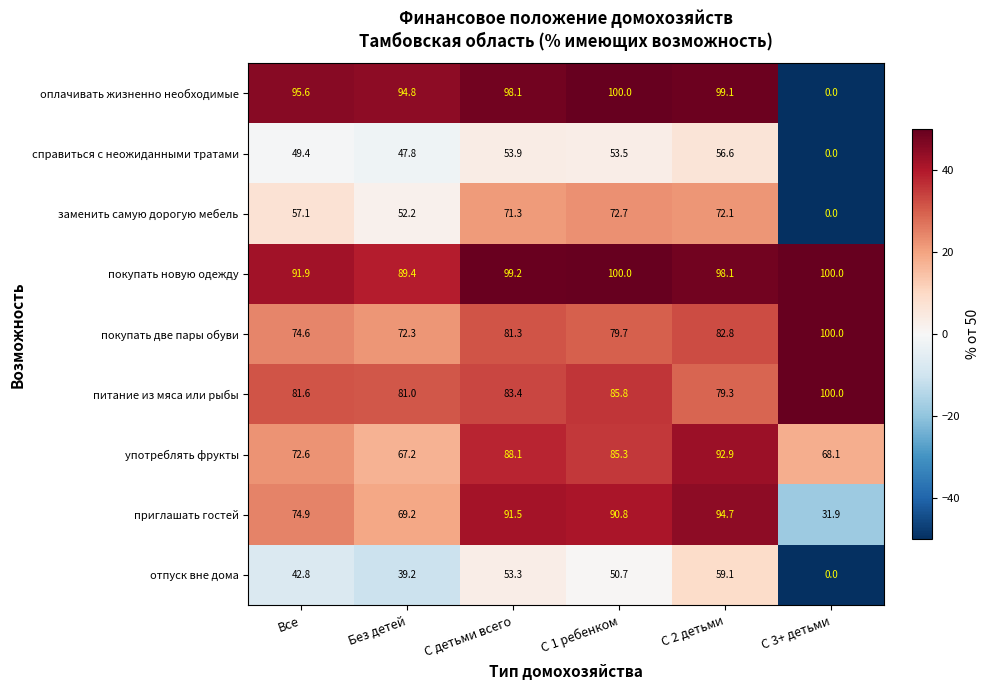

The value of справиться с неожиданными тратами at Без детей is 47.8. True or false?

True